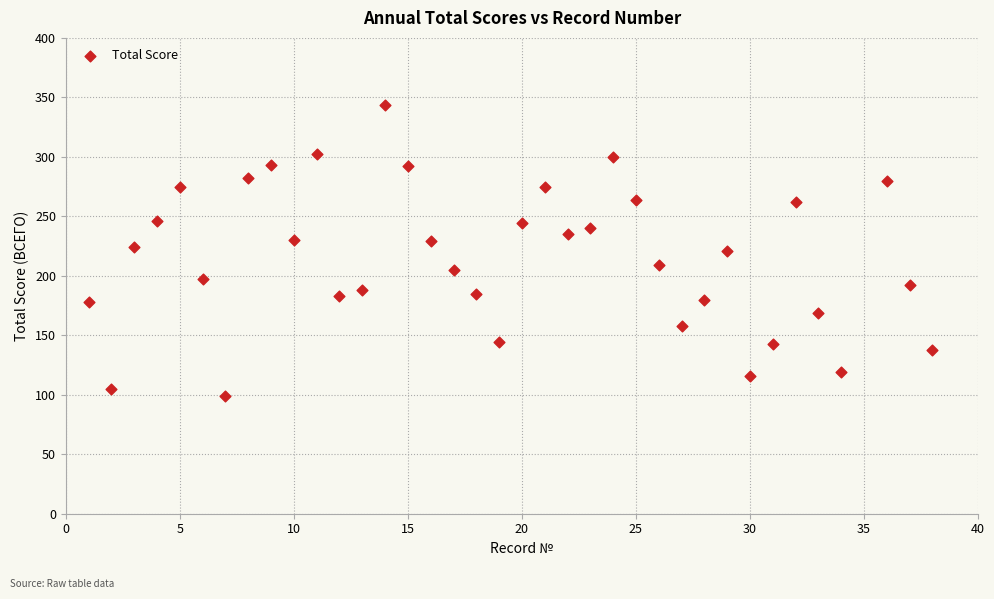

What is the range of Y values (max minus min)?

245